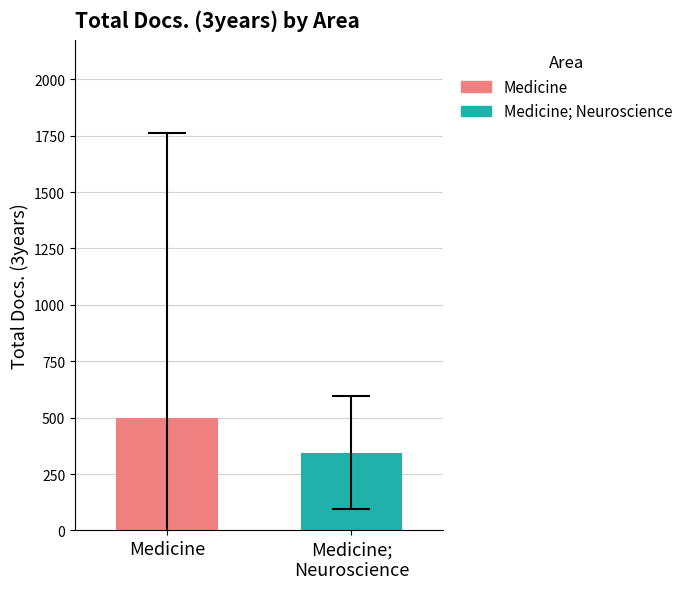

Which series has the widest spread of values?

Medicine